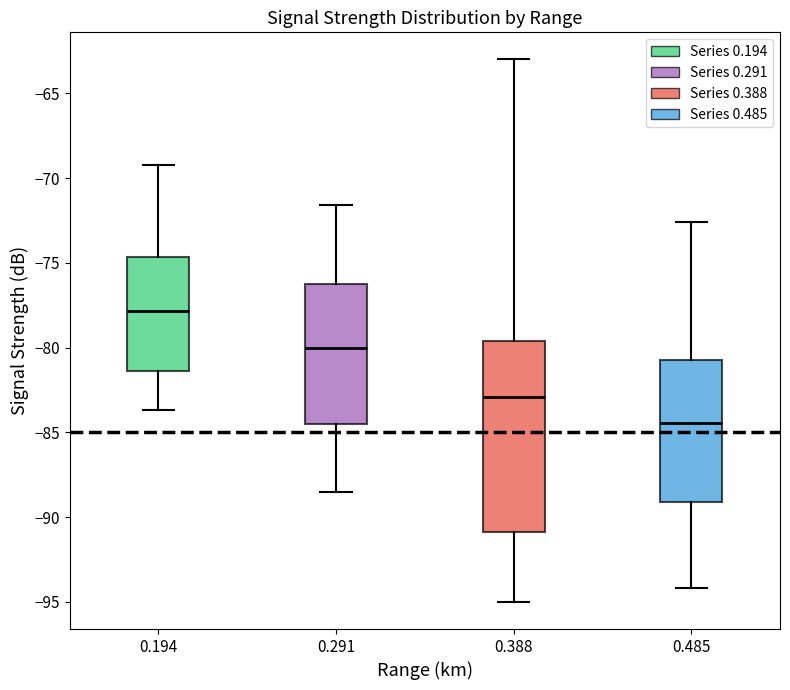

Comparing the boxes themselves (not the whiskers), which one is the tallest?

0.388